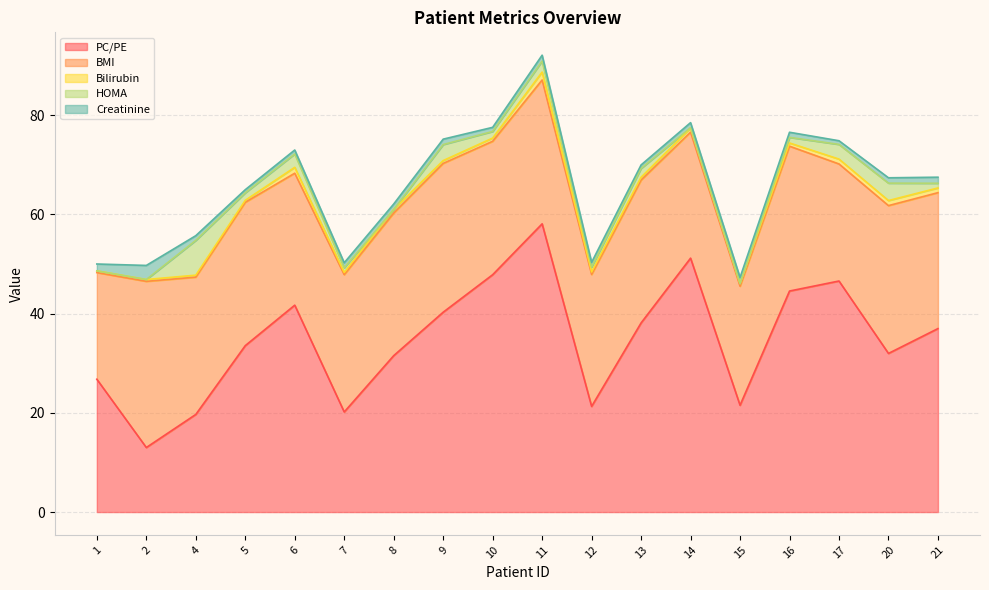

True or false: PC/PE and Creatinine intersect in this chart.

False